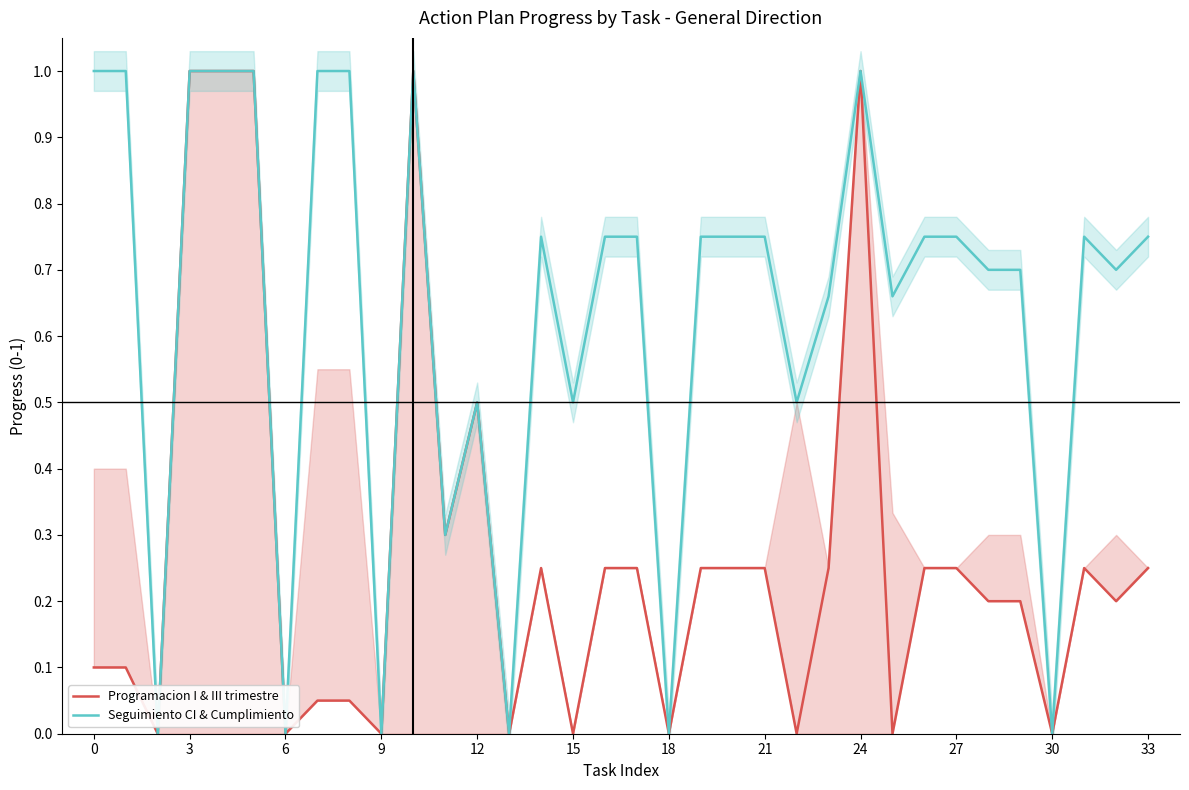

What is the label of the 17th point from the right?

17